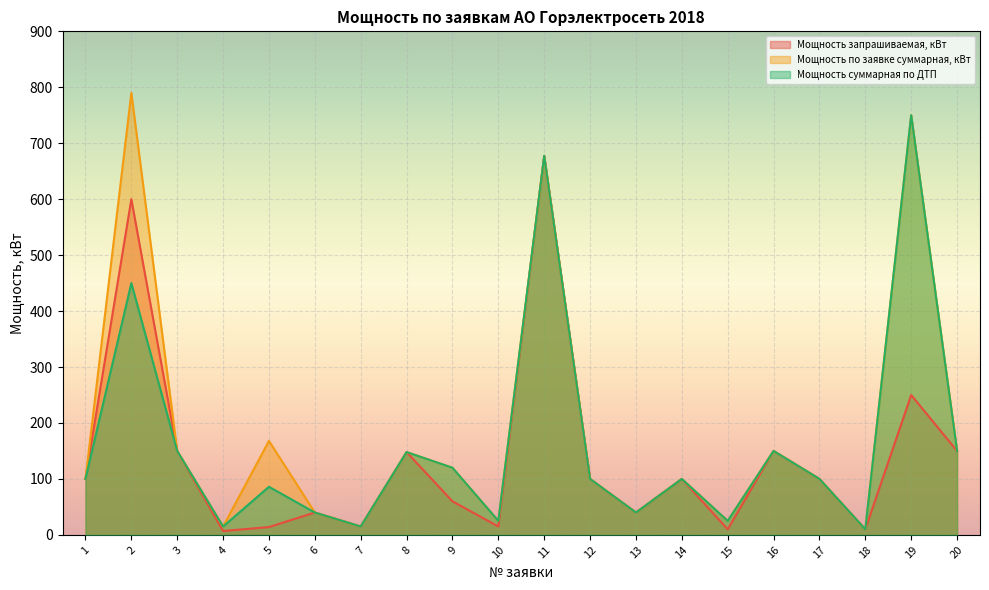

What value does the Мощность по заявке суммарная, кВт series have at 10?

25.0